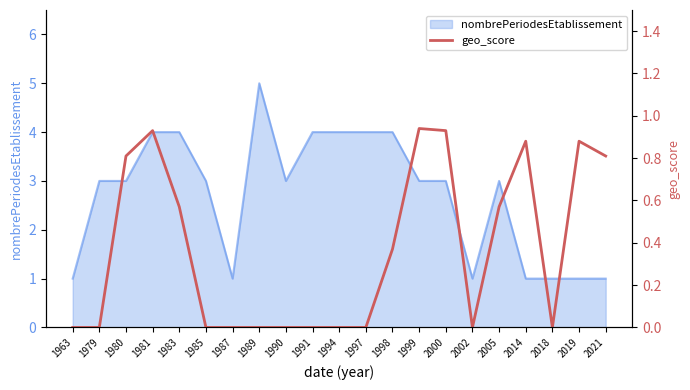

True or false: the data has more than 2 interior local peaks.

True